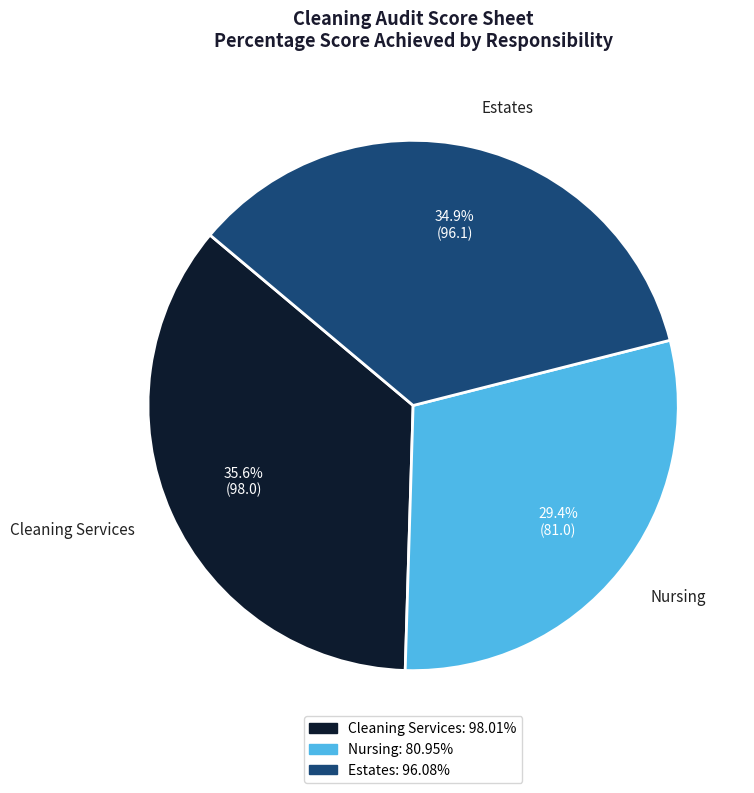

True or false: Cleaning Services accounts for 26% of the total.

False